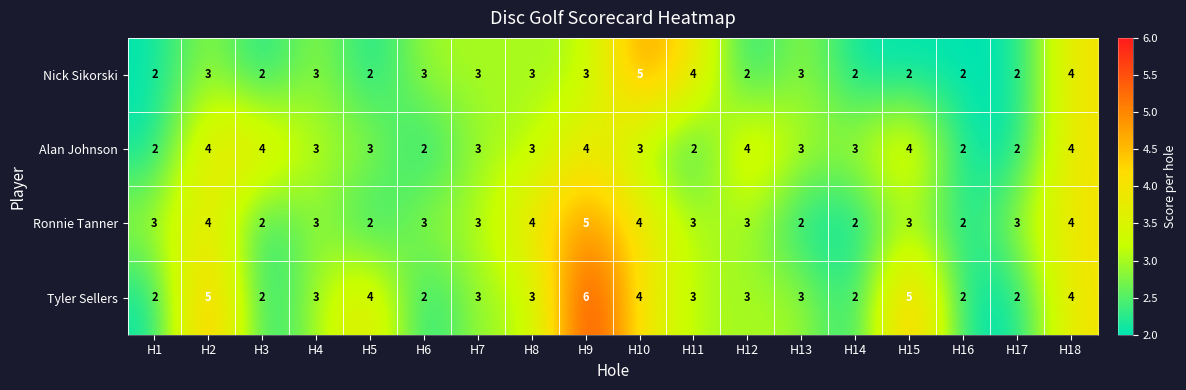

What is the difference between the second highest and minimum values in the Tyler Sellers series?

3